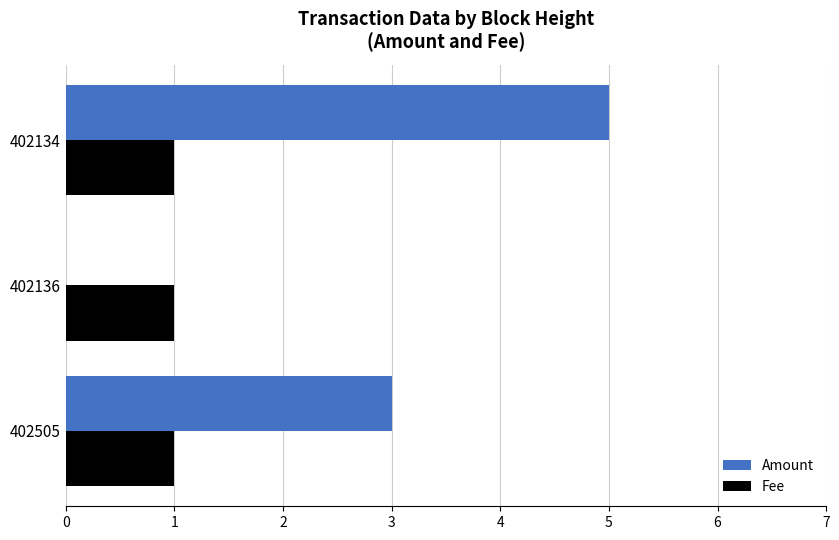

Where is Amount nearest to the value 2?

402505